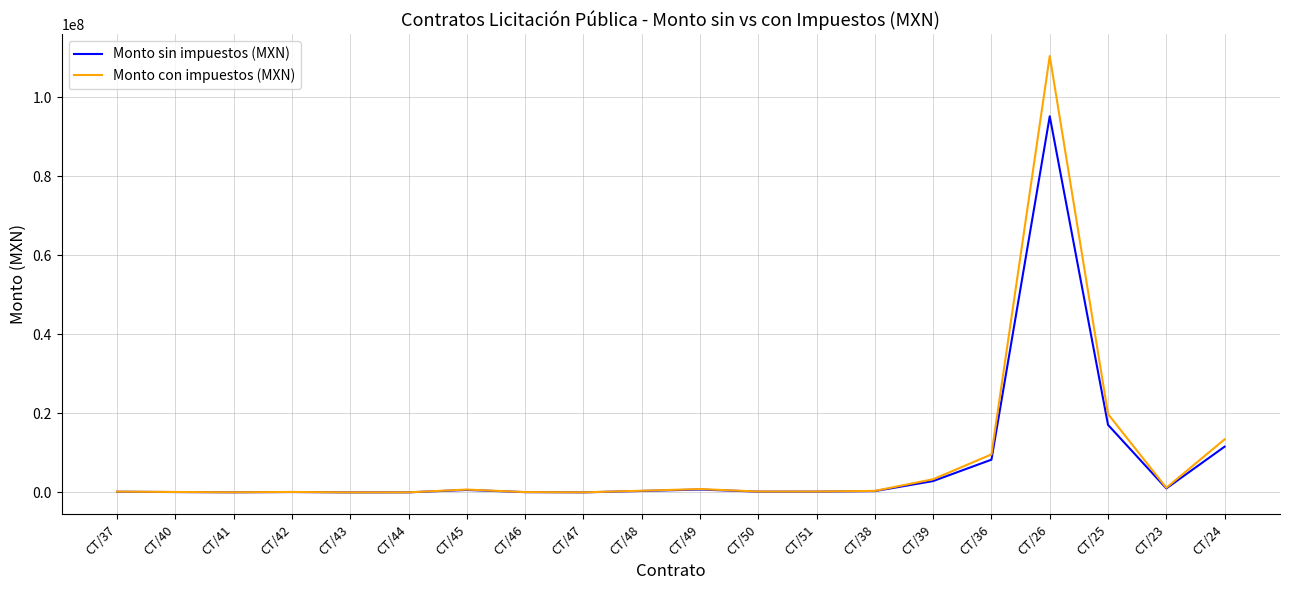

True or false: Monto sin impuestos (MXN) has a value of 335974.1 at CT/38.

True